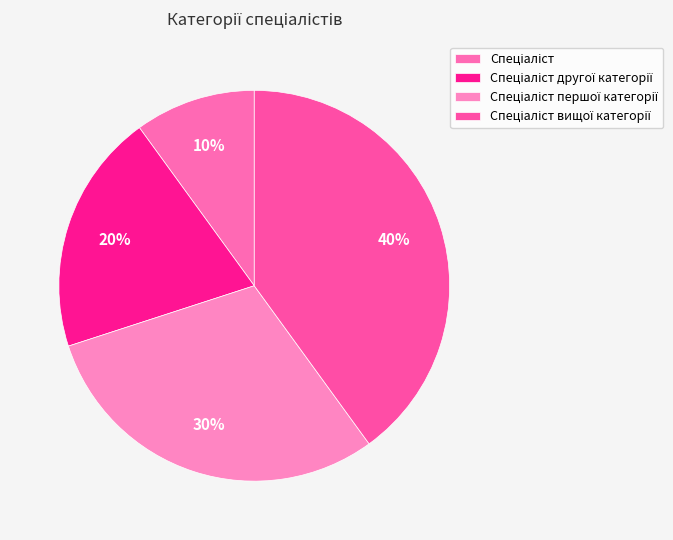

Rank the categories by value from highest to lowest.

Спеціаліст вищої категорії, Спеціаліст першої категорії, Спеціаліст другої категорії, Спеціаліст